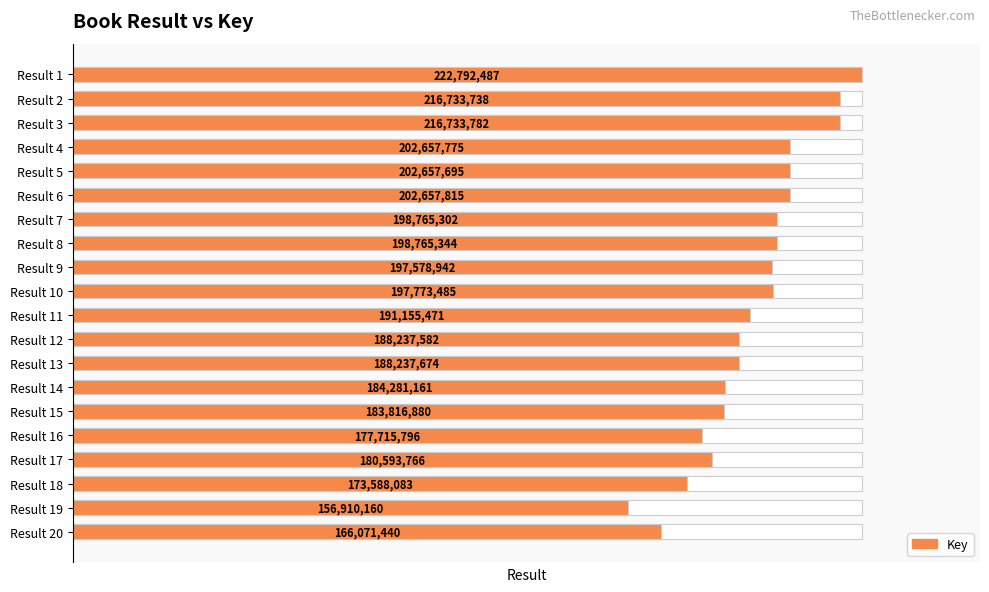

Rank the categories by value from highest to lowest.

Result 1, Result 3, Result 2, Result 6, Result 4, Result 5, Result 8, Result 7, Result 10, Result 9, Result 11, Result 13, Result 12, Result 14, Result 15, Result 17, Result 16, Result 18, Result 20, Result 19